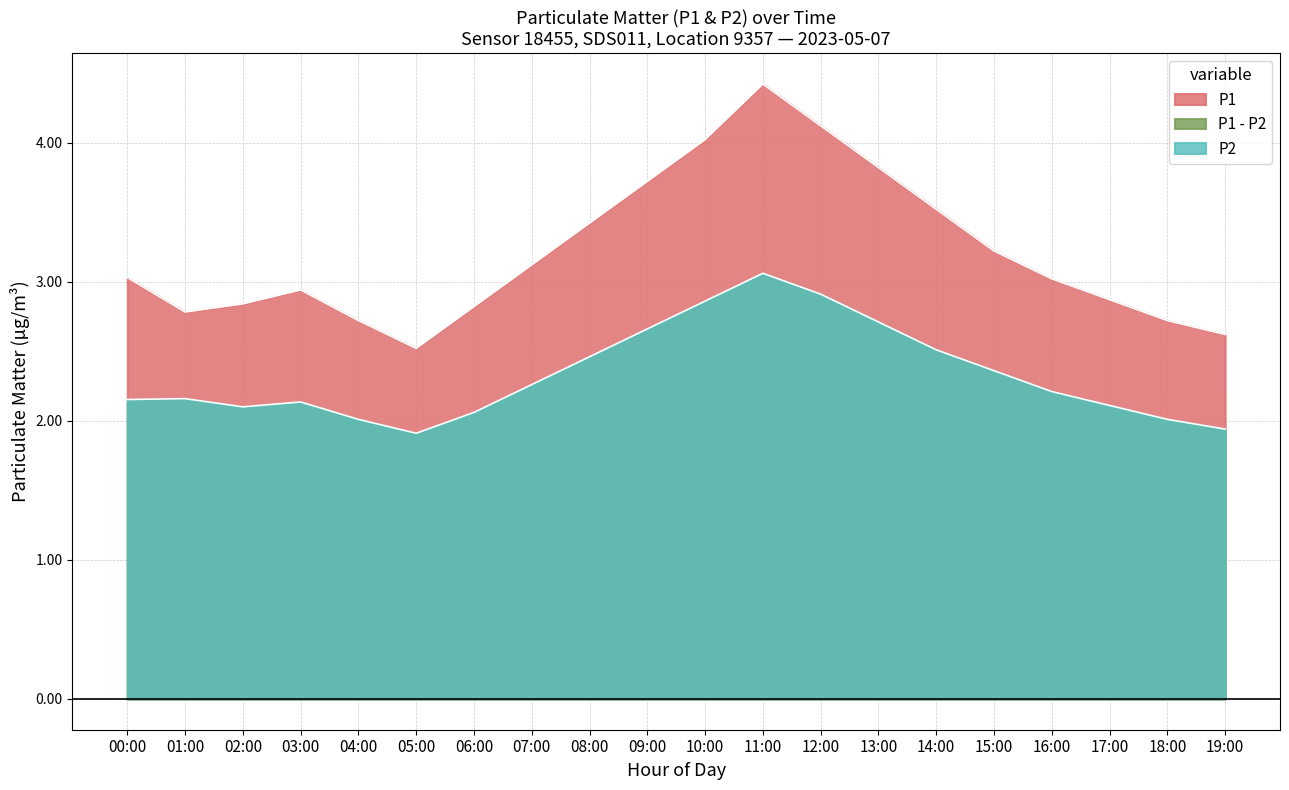

True or false: P2 has a value of 2.1 at 03:00.

True